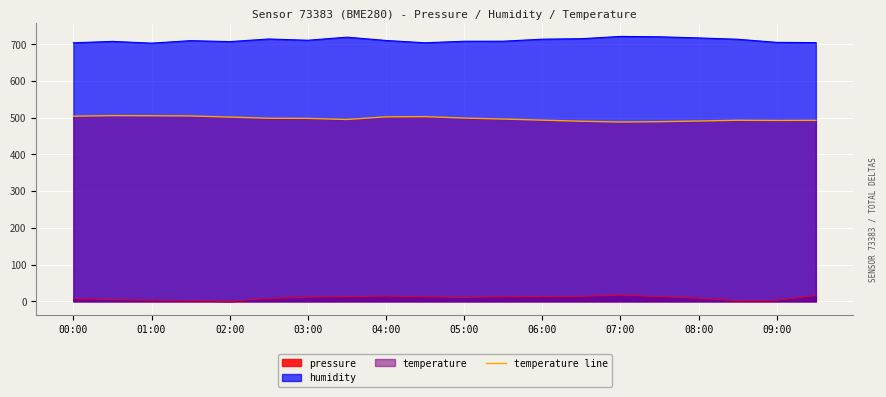

Is it true that temperature line equals 498.9 at 05:00?

True